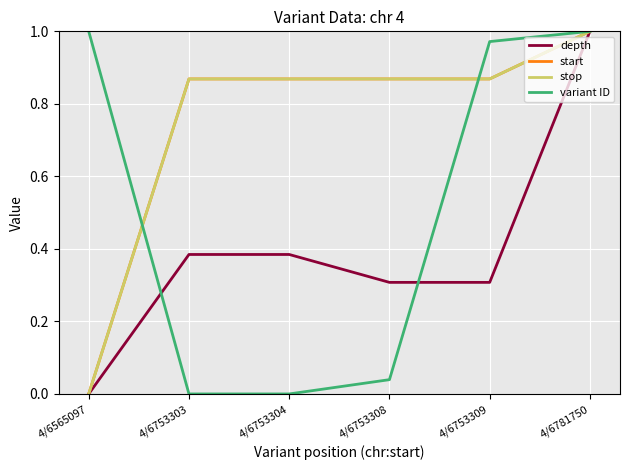

True or false: start and depth intersect in this chart.

False